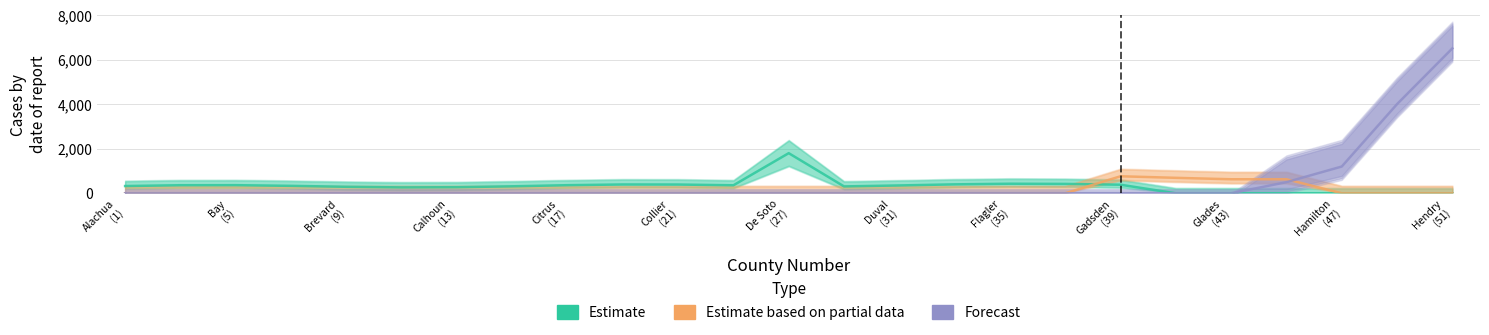

Is it true that Forecast equals 3457.7 at Gadsden
(39)?

False